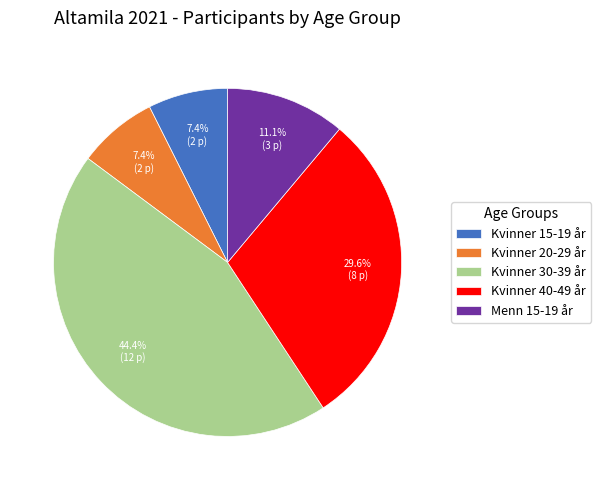

Is Kvinner 30-39 år the majority of the pie?

No